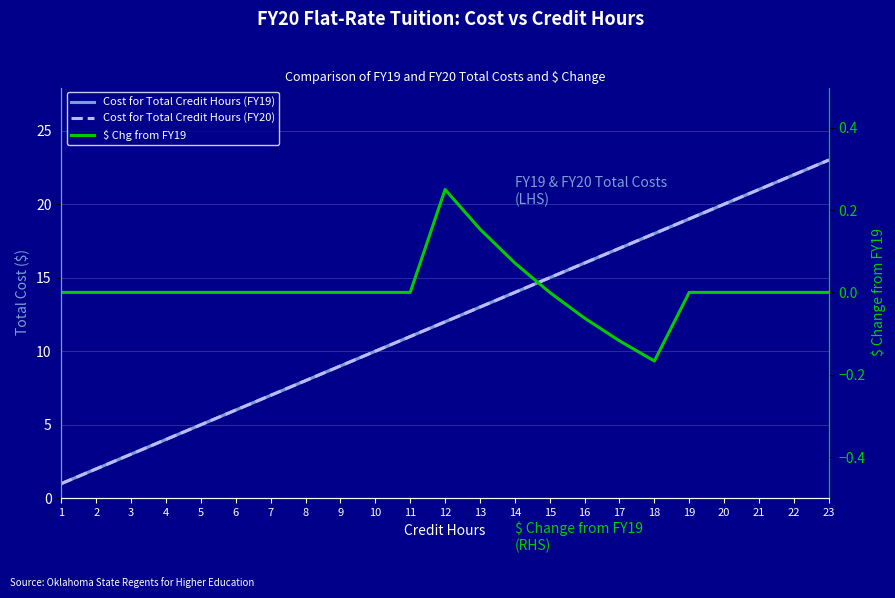

True or false: Cost for Total Credit Hours (FY20) has a value of 12.0 at 9.

False